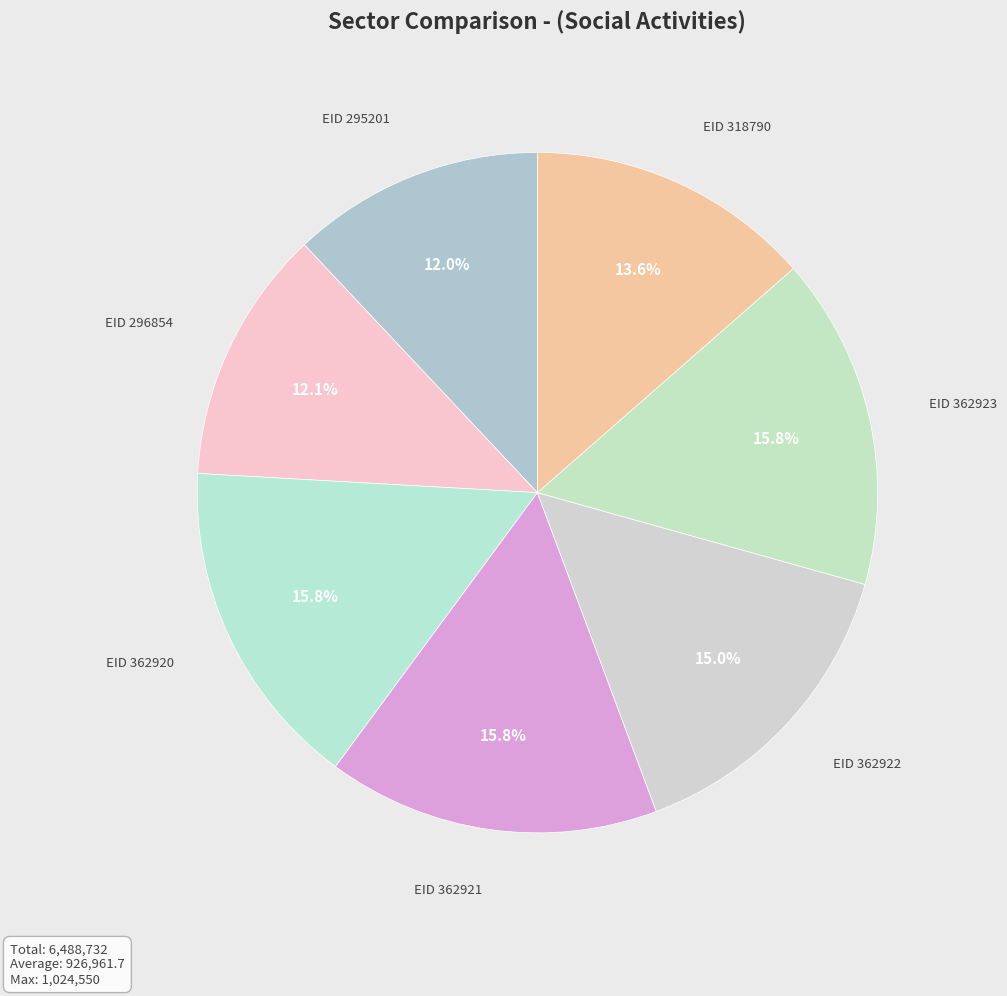

How many slices are in this pie chart?

7